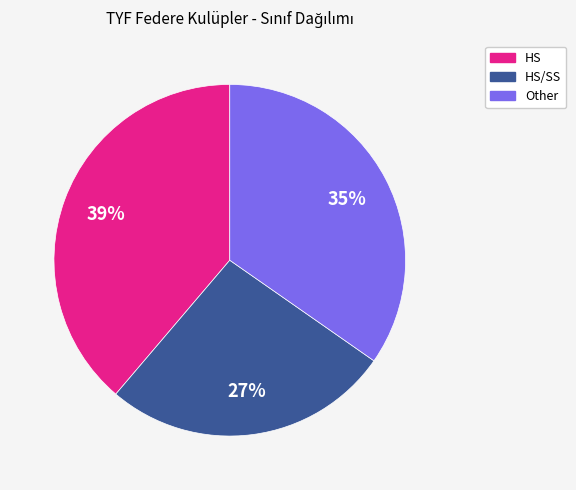

Is there a majority slice in this chart?

No